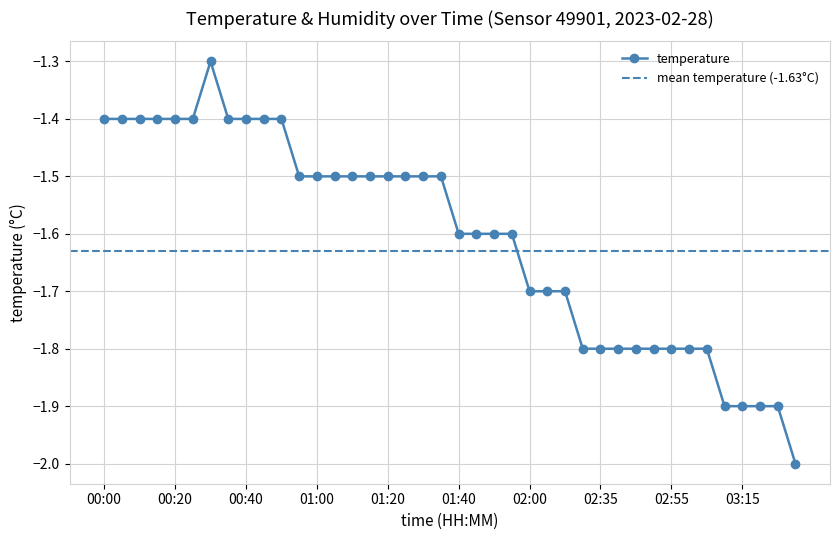

At which label is the value closest to -1?

00:30